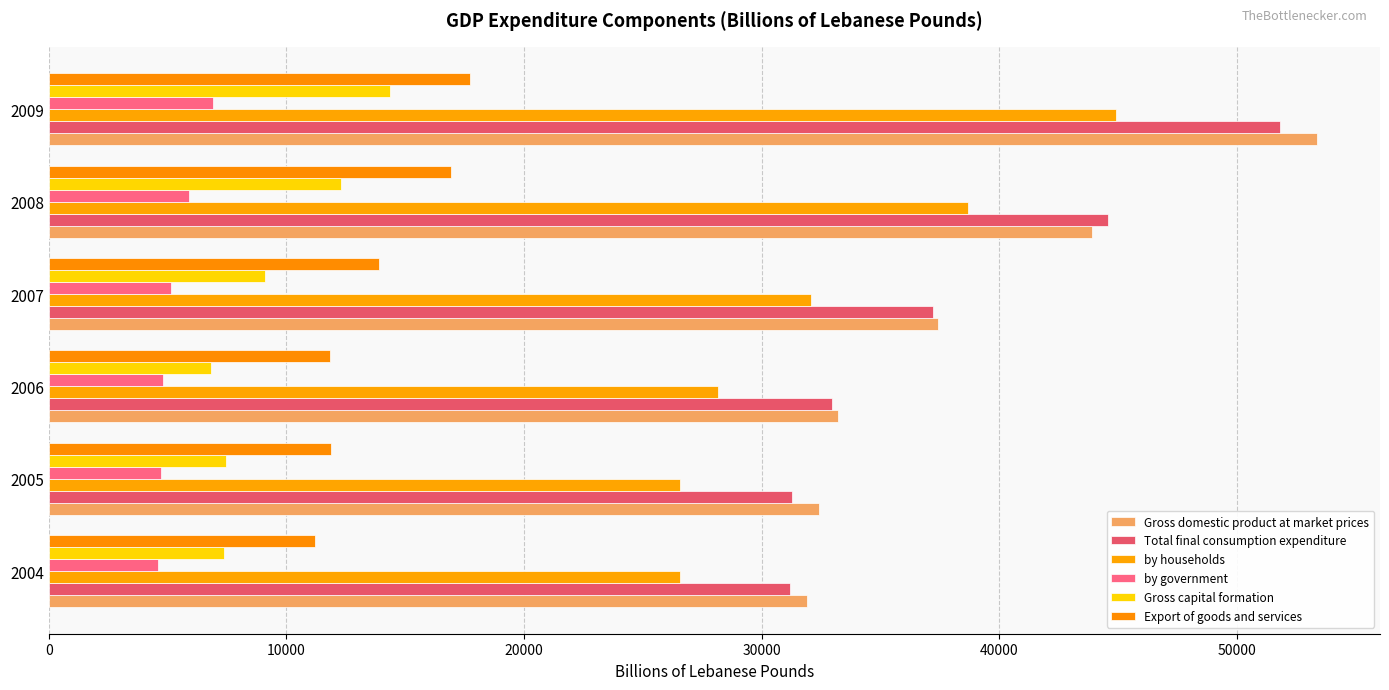

How many distinct data groups are displayed?

6